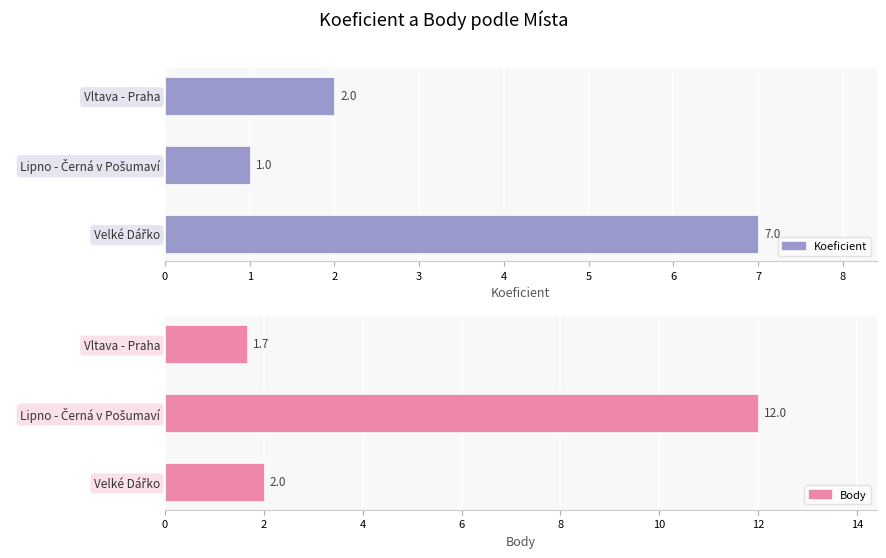

What is the highest value of the Koeficient series?

7.0